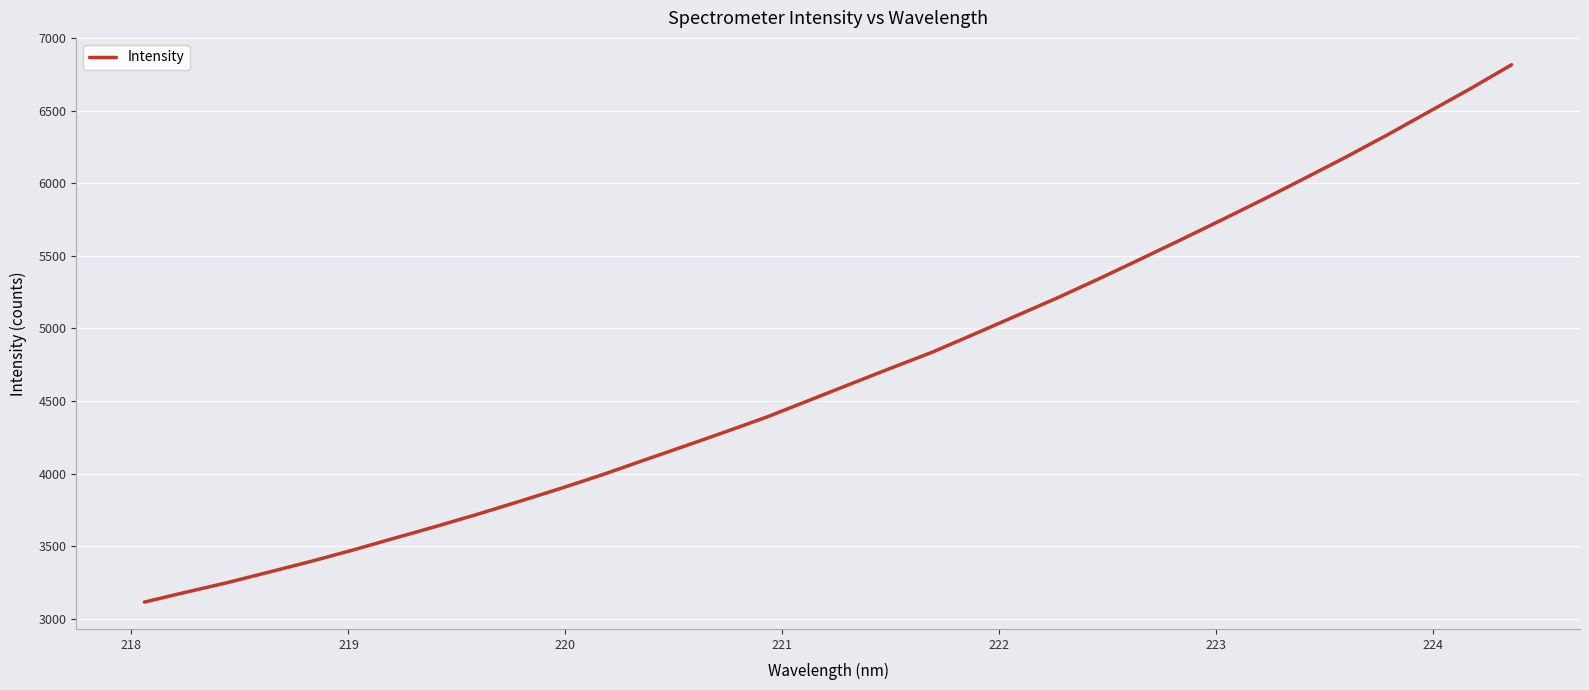

How many lines are shown in the chart?

1